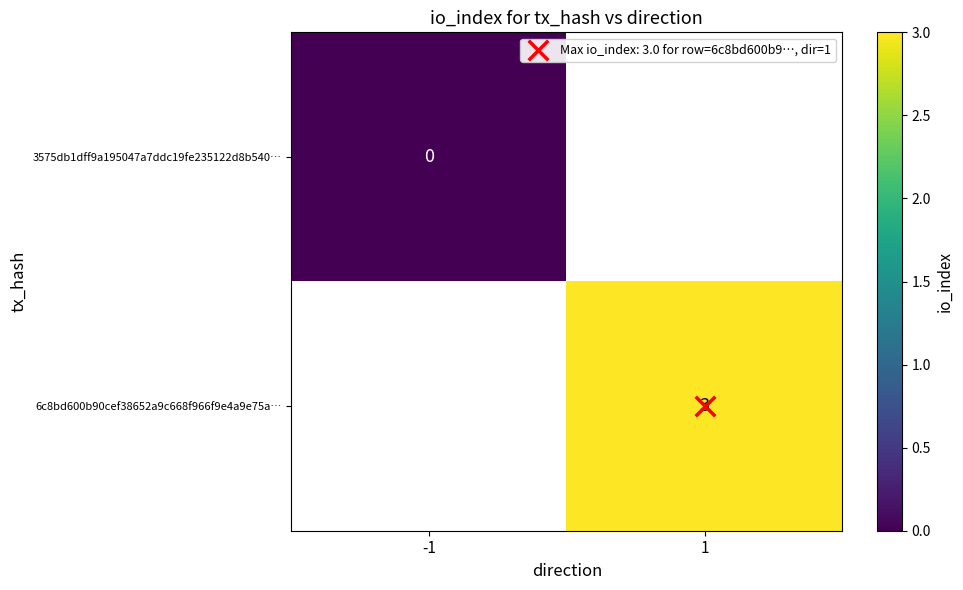

How many values in 6c8bd600b90cef38652a9c668f966f9e4a9e75a… are above zero?

1